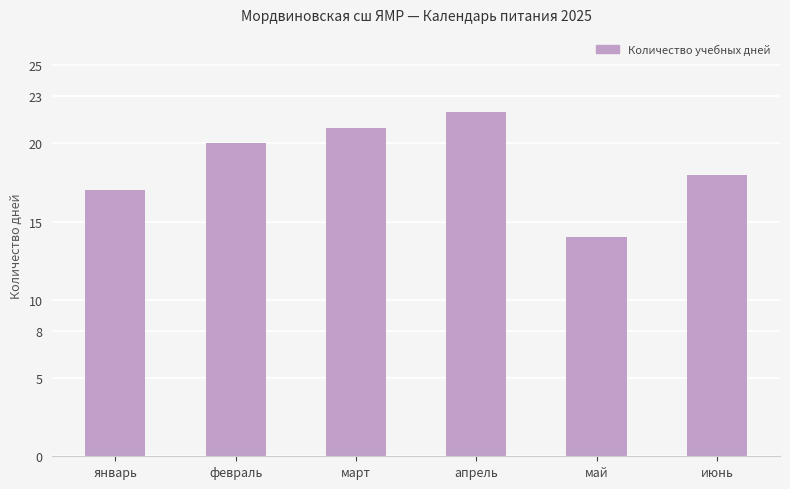

Approximately how many times larger is the value at январь compared to июнь?

0.9